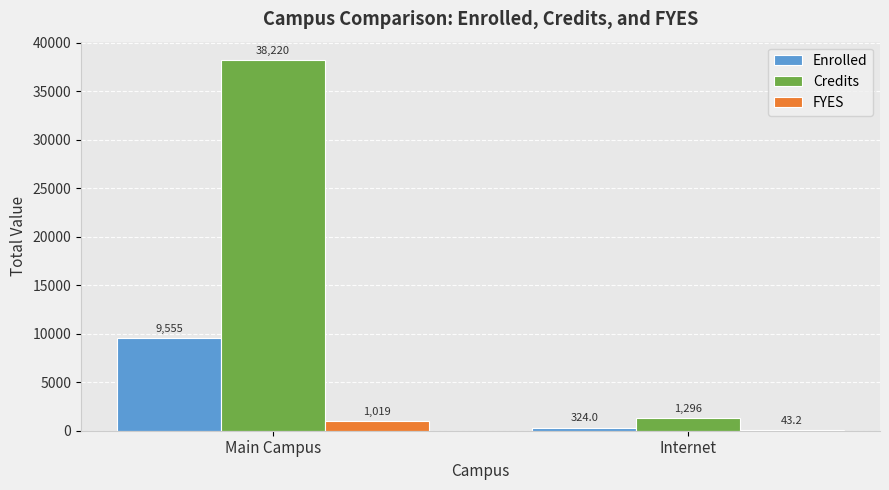

What are all the series names shown in the legend?

Enrolled, Credits, FYES